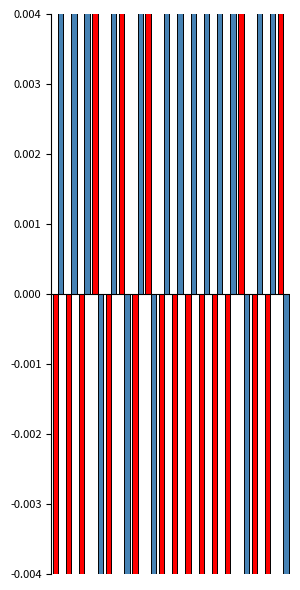

Rank the series by their maximum value, from highest to lowest.

Población de 6-11 años, Total Matricula de 6-11 años